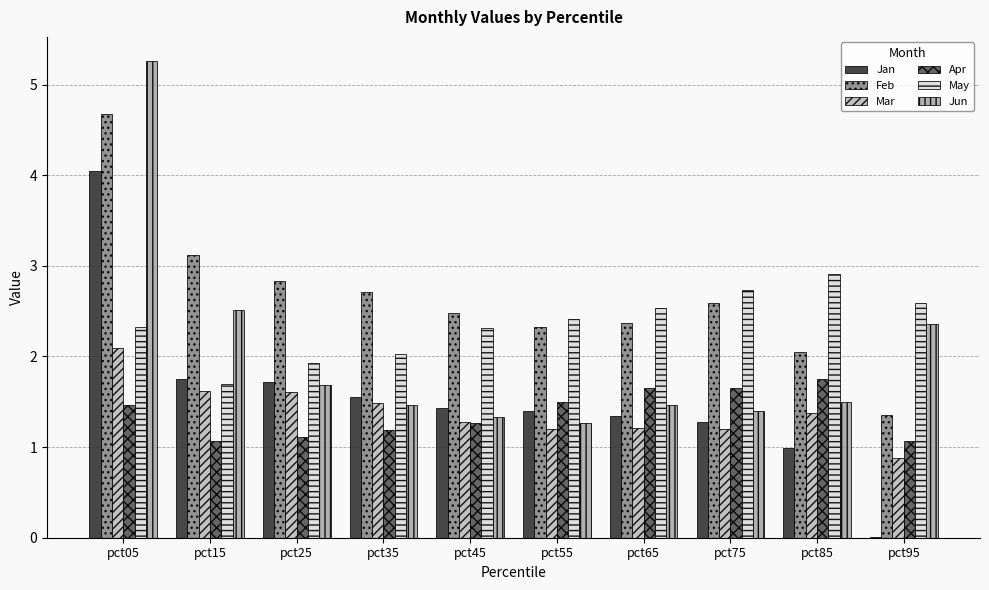

Does the chart contain stacked bars?

No